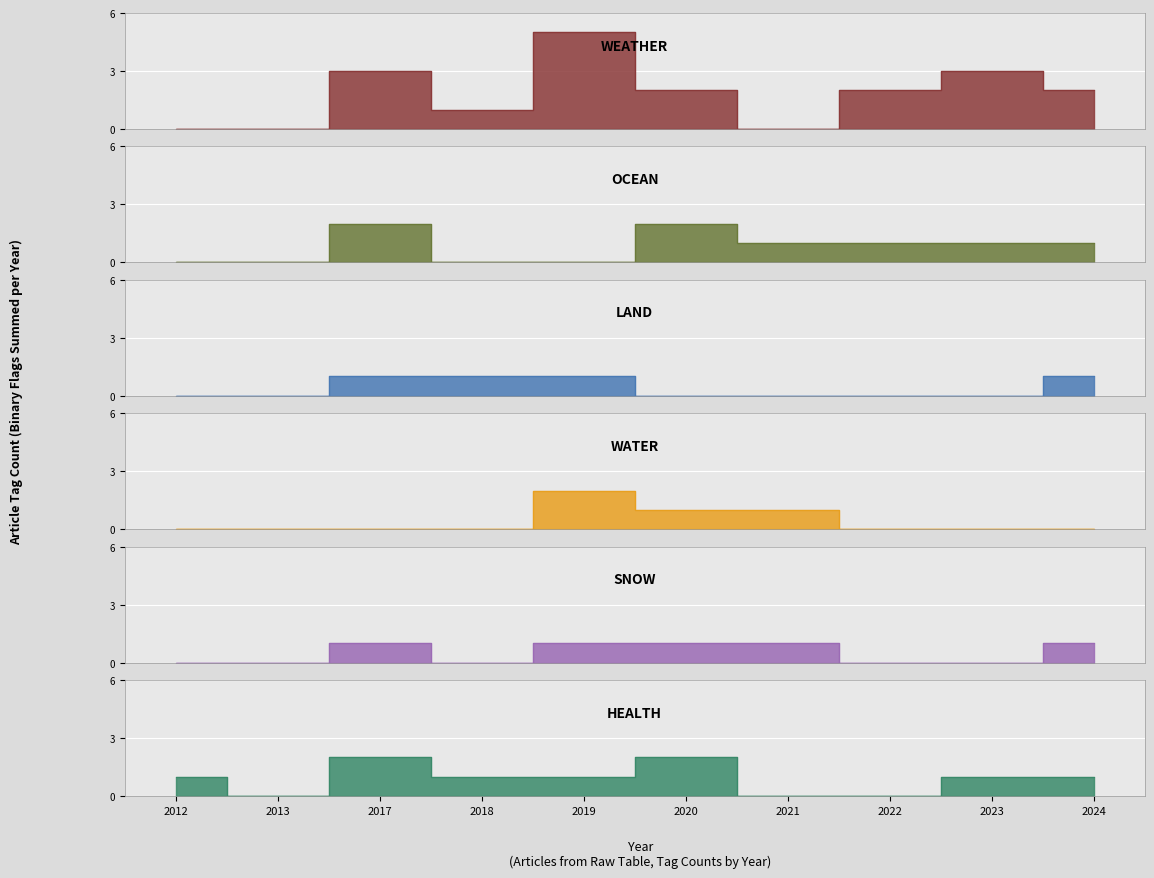

At which label does WEATHER reach its peak?

2019